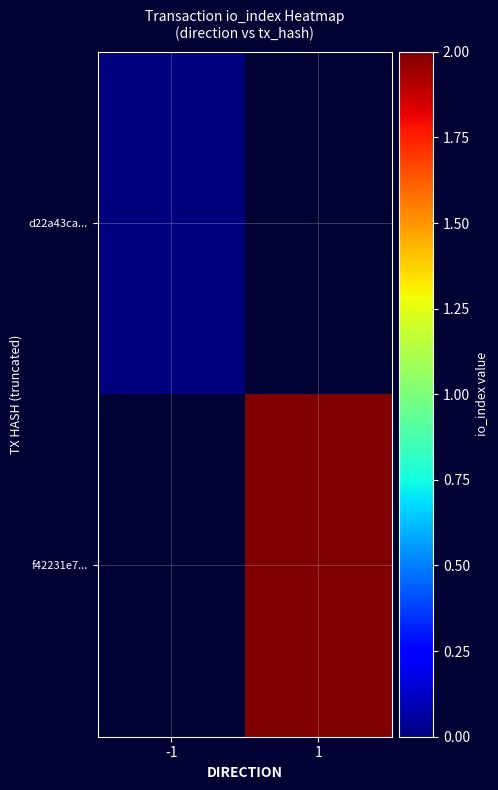

Rank the series by their average value, from lowest to highest.

d22a43ca..., f42231e7...